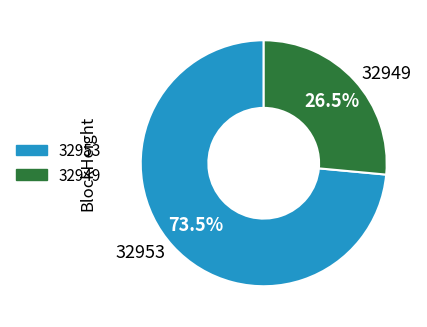

Rank the categories by value from lowest to highest.

32949, 32953